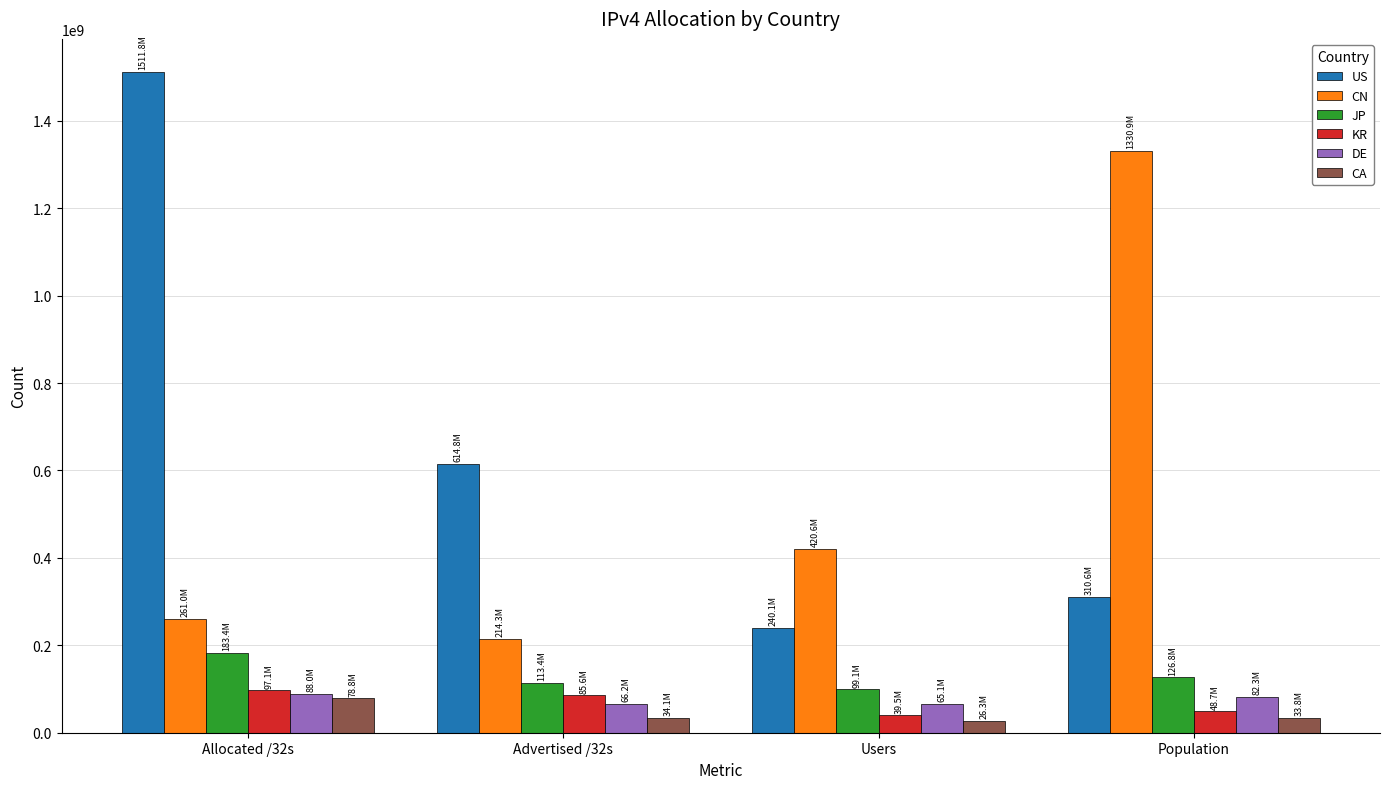

What is the total value across all series at Advertised /32s?

1128277137